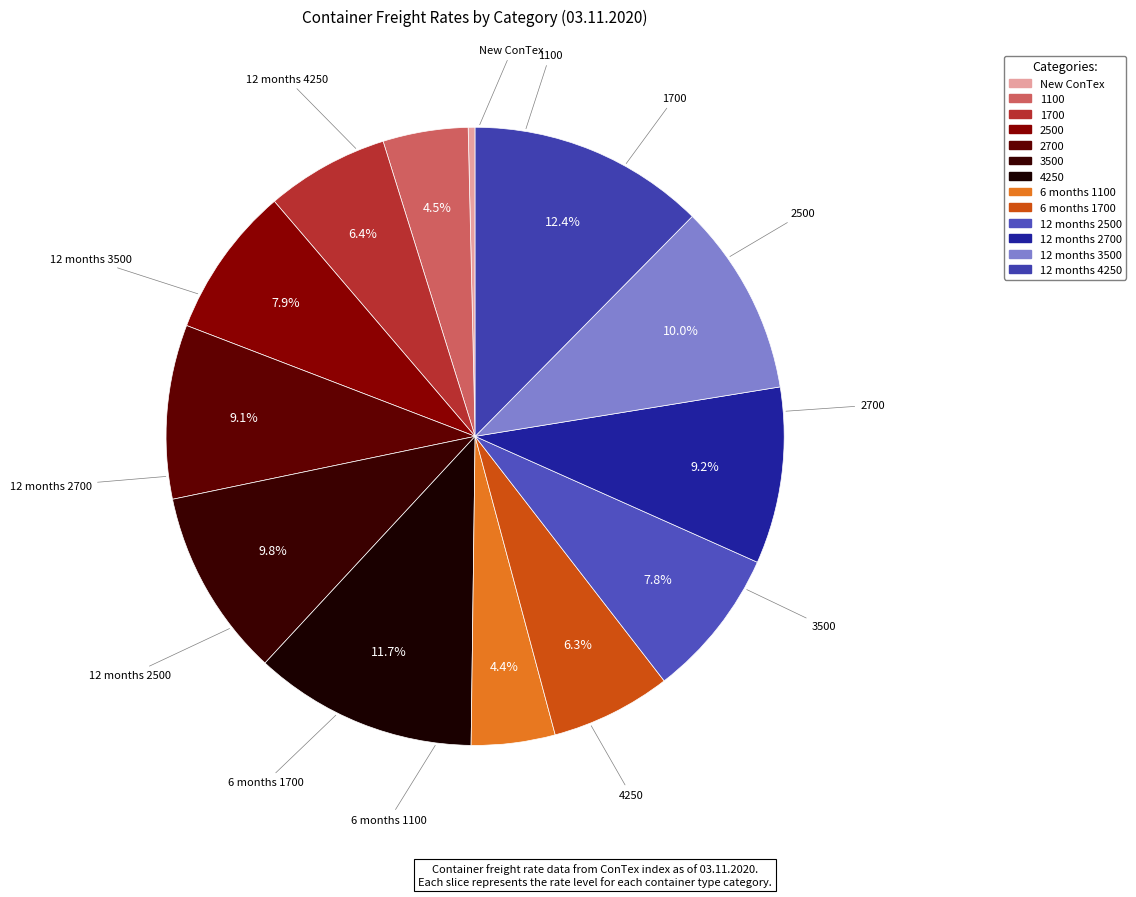

Count the number of slices in the pie.

13